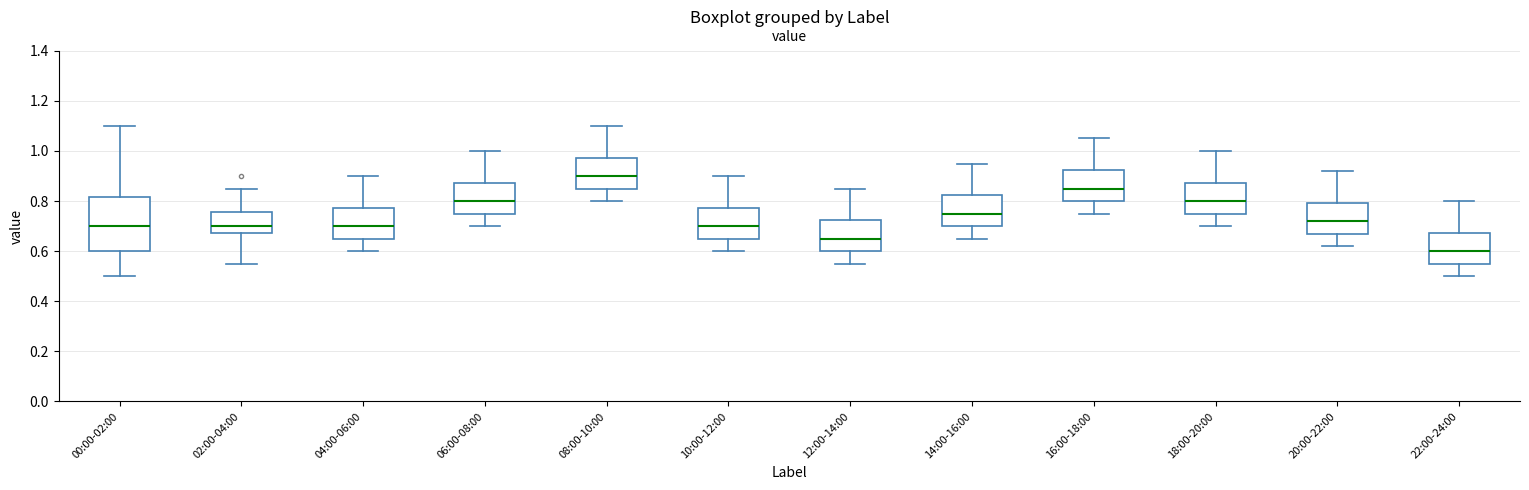

Which box is the tallest, from its lower edge to its upper edge?

00:00-02:00